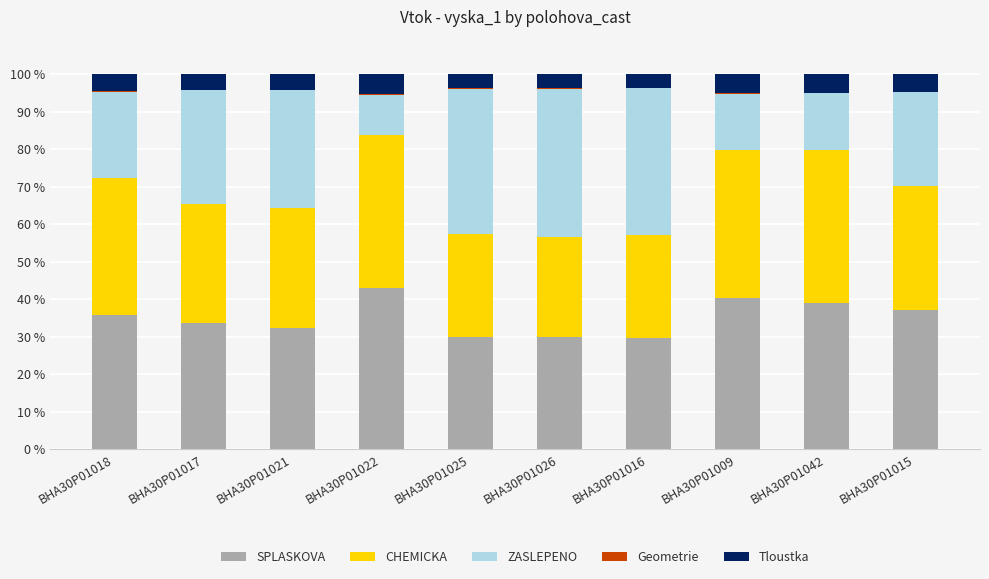

What is the total value across all series at BHA30P01026?

100.0